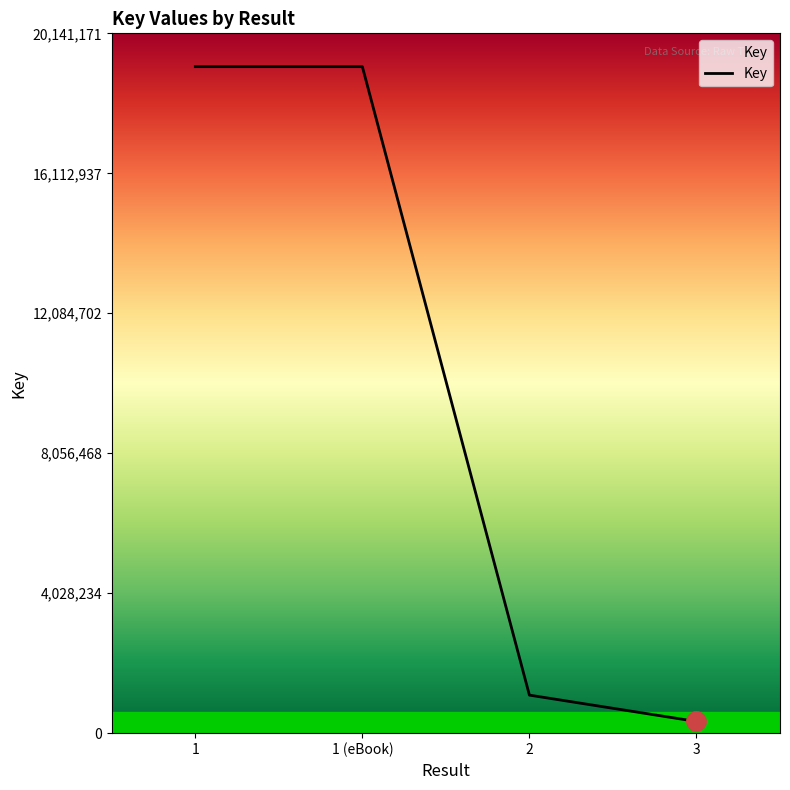

What is the average value?

9948756